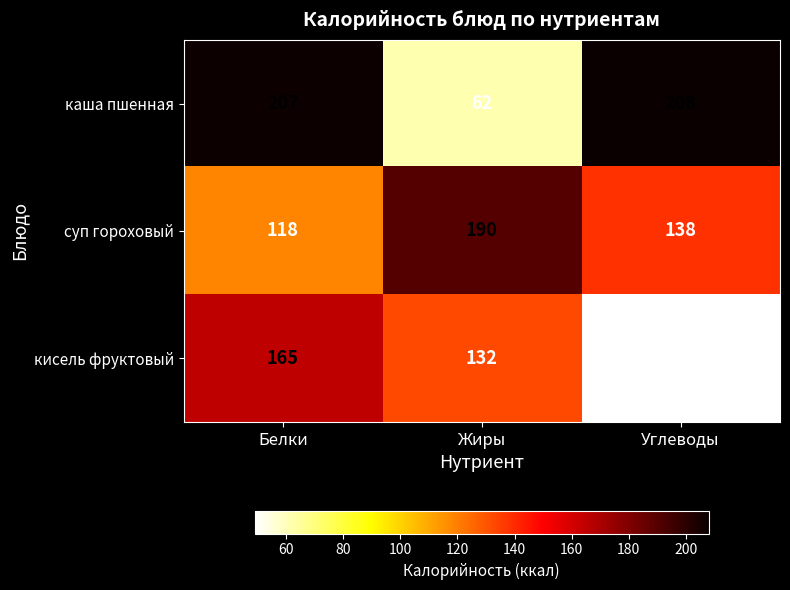

What is the sum of the кисель фруктовый values at Углеводы and Жиры?

181